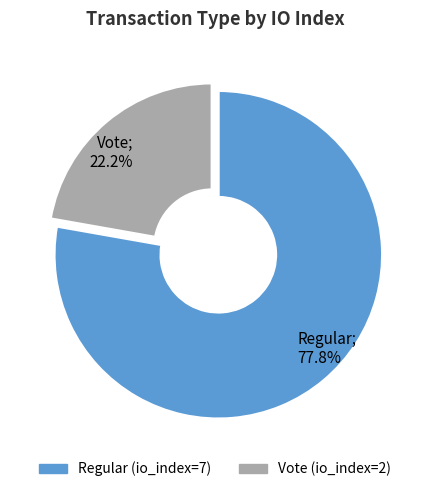

How many segments does this pie chart have?

2